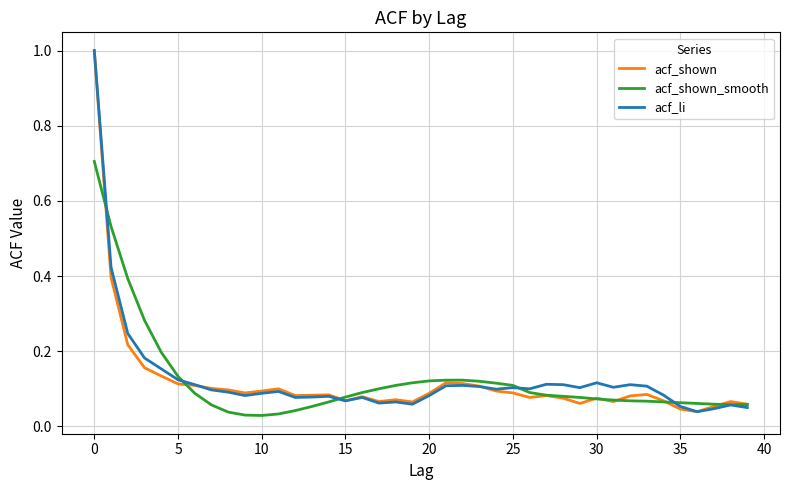

At how many categories does at least one series exceed 0?

40